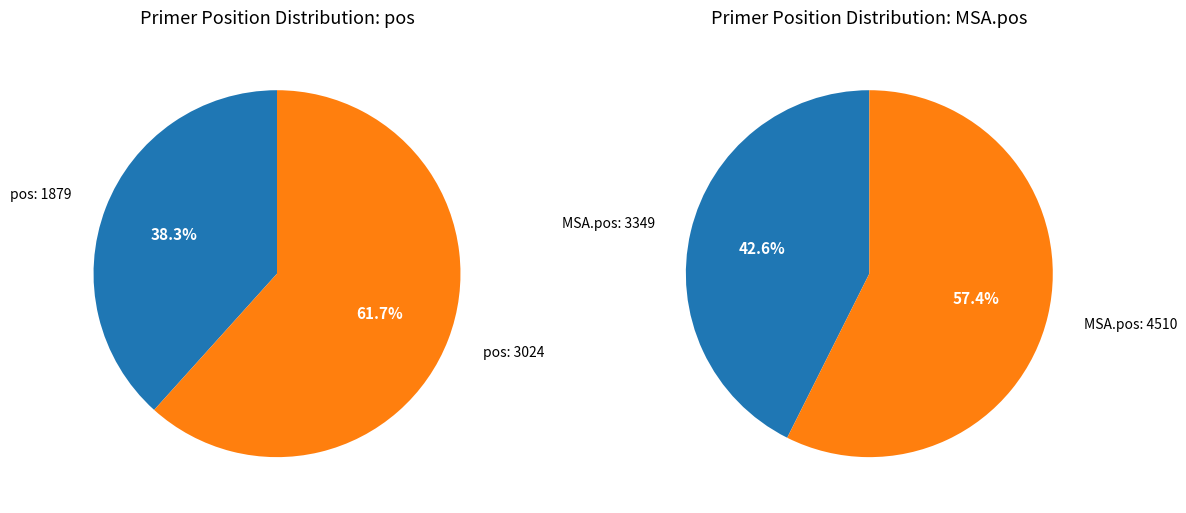

Count the number of slices in the pie.

2